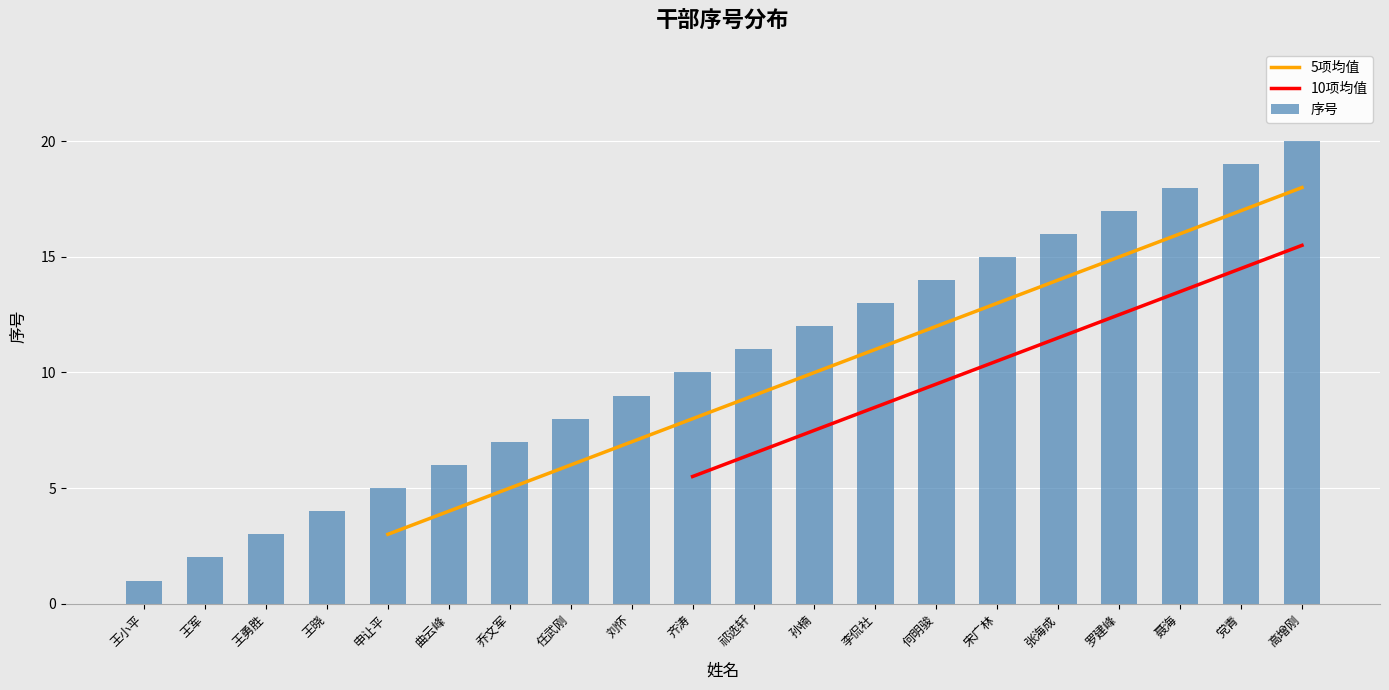

Rank the categories by value from highest to lowest.

高增刚, 党青, 聂海, 罗建峰, 张海成, 宋广林, 何明骏, 李侃社, 孙楠, 祁选轩, 齐涛, 刘怀, 任武刚, 乔文军, 曲云峰, 申让平, 王晓, 王勇胜, 王军, 王小平